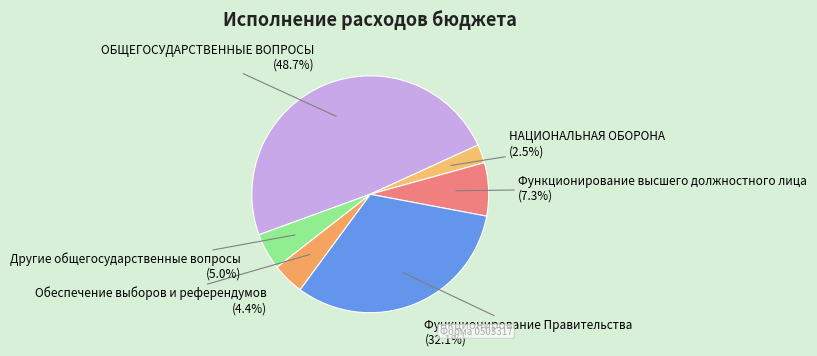

Is there a majority slice in this chart?

No